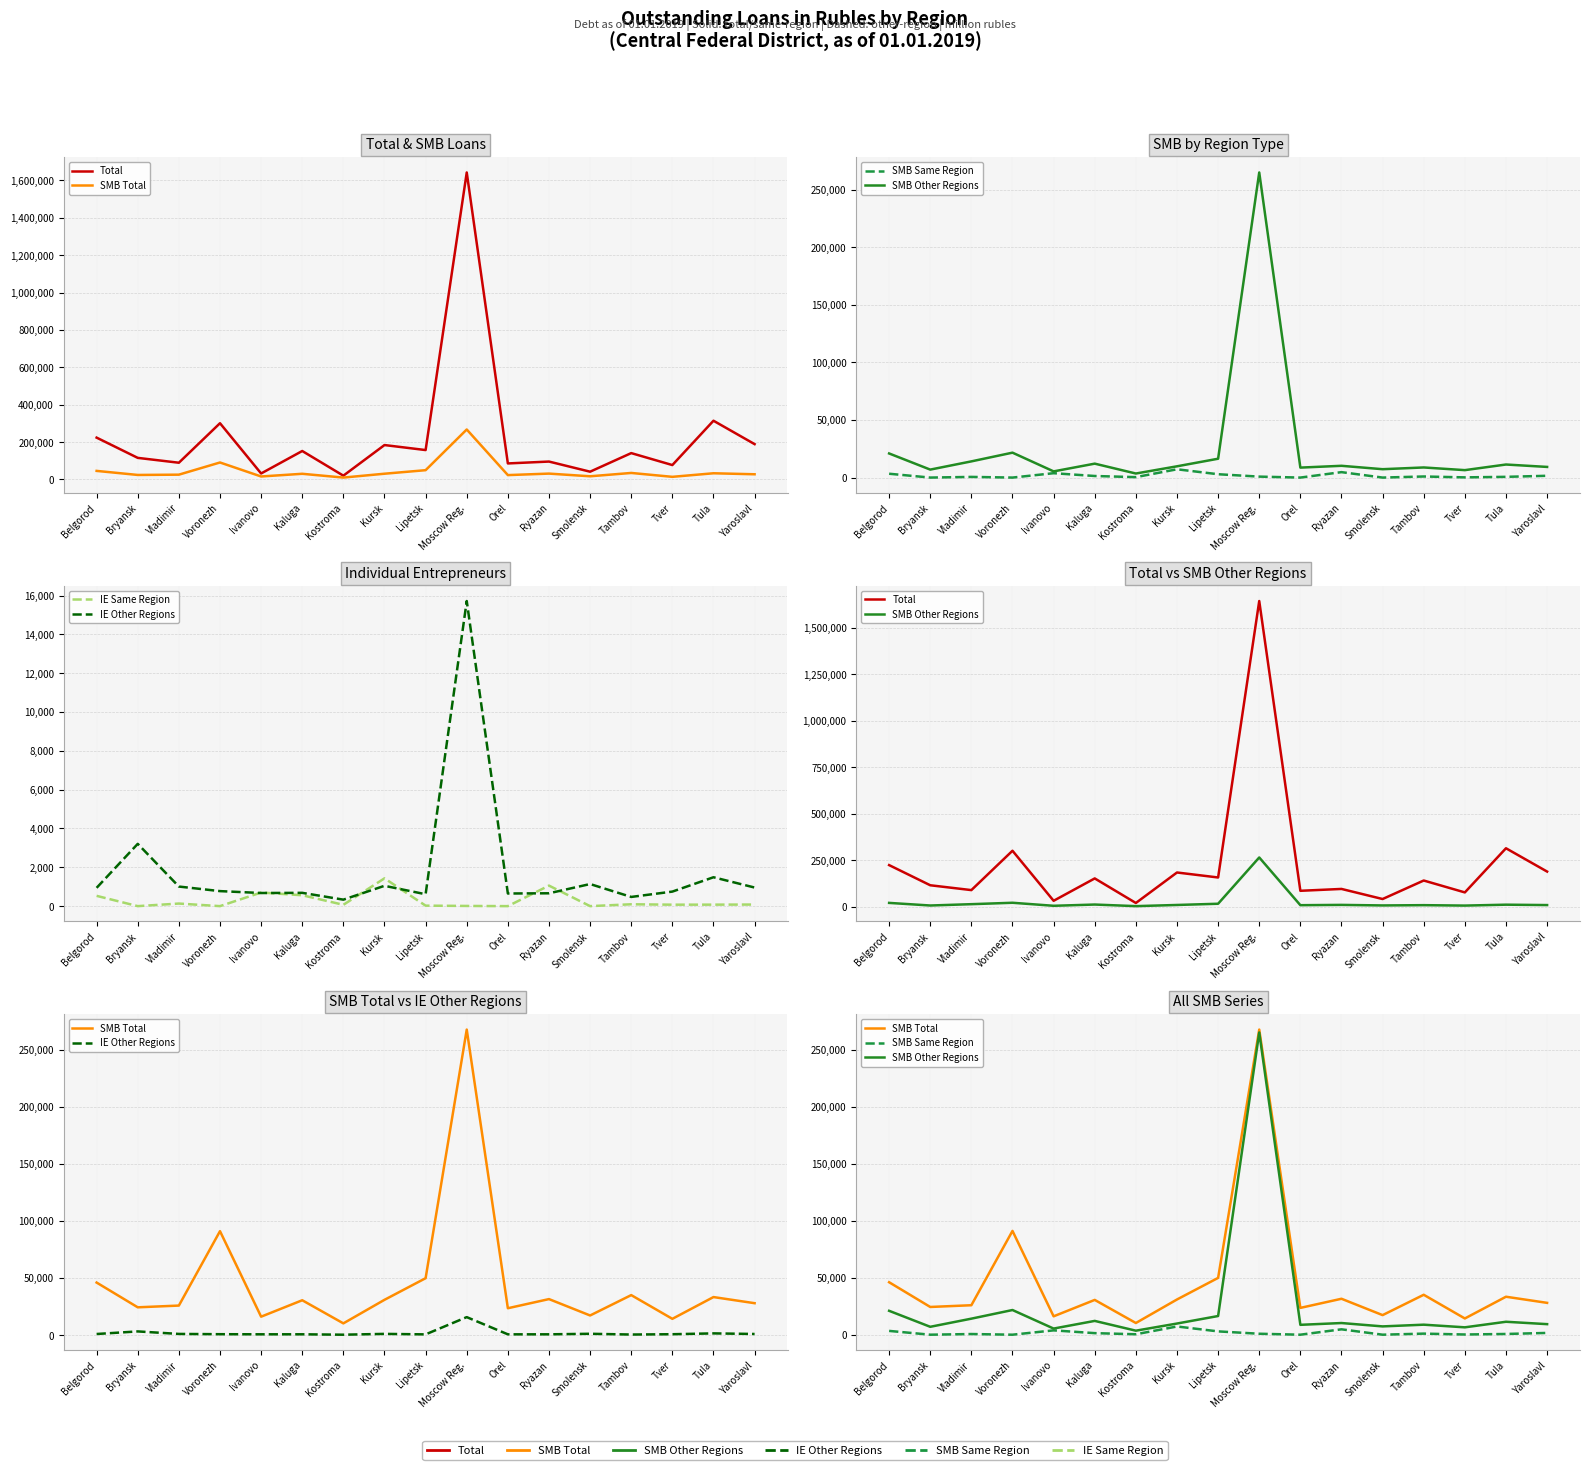

What is the spread (max minus min) of values at Smolensk?

41729